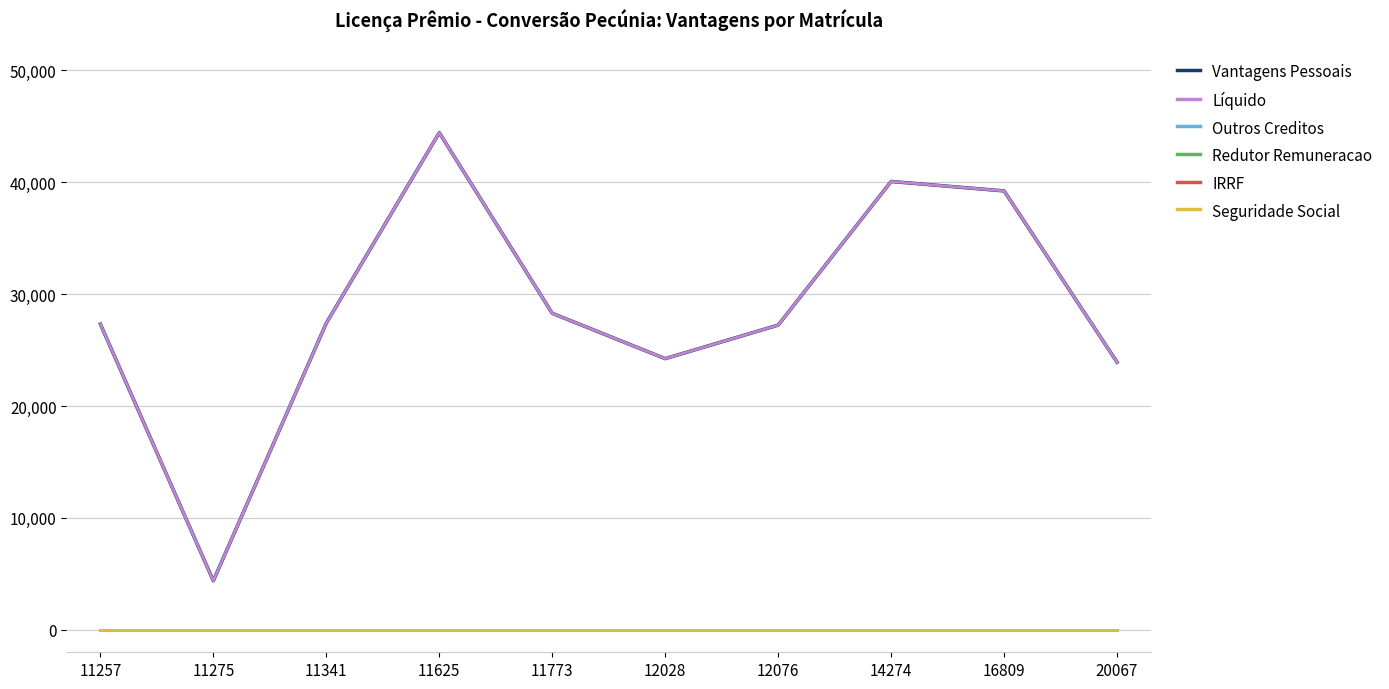

How many interior local peaks does the Líquido series have?

2